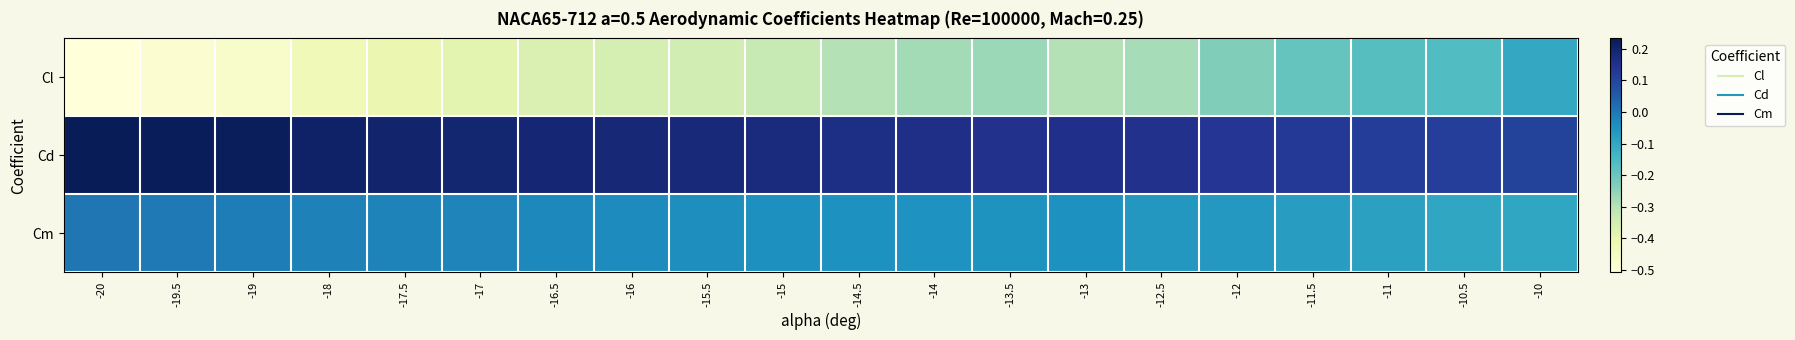

Reading left to right, transcribe all the data shown in this chart.

Cl: -20=-0.5	-19.5=-0.5	-19=-0.5	-18=-0.4	-17.5=-0.4	-17=-0.4	-16.5=-0.4	-16=-0.4	-15.5=-0.3	-15=-0.3	-14.5=-0.3	-14=-0.3	-13.5=-0.3	-13=-0.3	-12.5=-0.3	-12=-0.2	-11.5=-0.2	-11=-0.2	-10.5=-0.2	-10=-0.1
Cd: -20=0.2	-19.5=0.2	-19=0.2	-18=0.2	-17.5=0.2	-17=0.2	-16.5=0.2	-16=0.2	-15.5=0.2	-15=0.2	-14.5=0.2	-14=0.2	-13.5=0.2	-13=0.2	-12.5=0.1	-12=0.1	-11.5=0.1	-11=0.1	-10.5=0.1	-10=0.1
Cm: -20=0.0	-19.5=-0.0	-19=-0.0	-18=-0.0	-17.5=-0.0	-17=-0.0	-16.5=-0.0	-16=-0.0	-15.5=-0.0	-15=-0.0	-14.5=-0.0	-14=-0.0	-13.5=-0.1	-13=-0.0	-12.5=-0.1	-12=-0.1	-11.5=-0.1	-11=-0.1	-10.5=-0.1	-10=-0.1